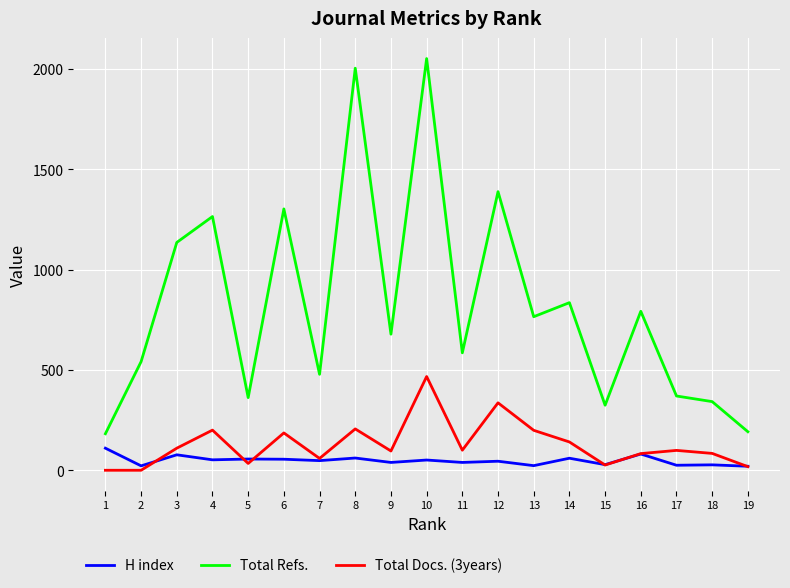

What are all the series names shown in the legend?

H index, Total Refs., Total Docs. (3years)